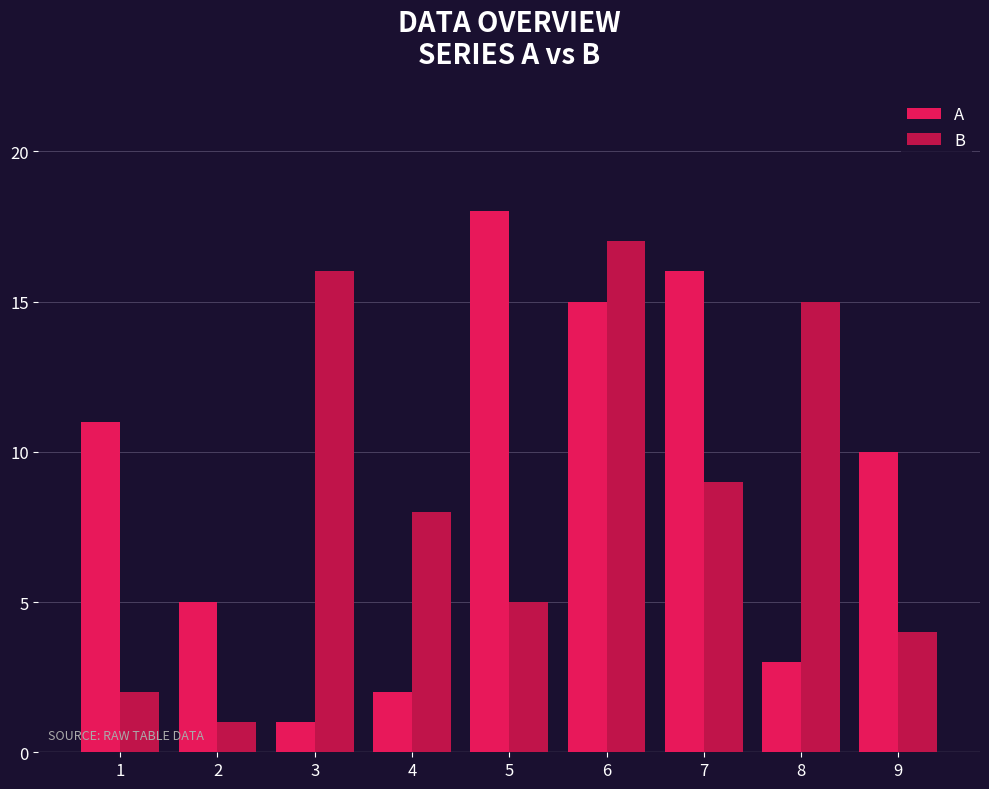

At which label does B reach its peak?

6